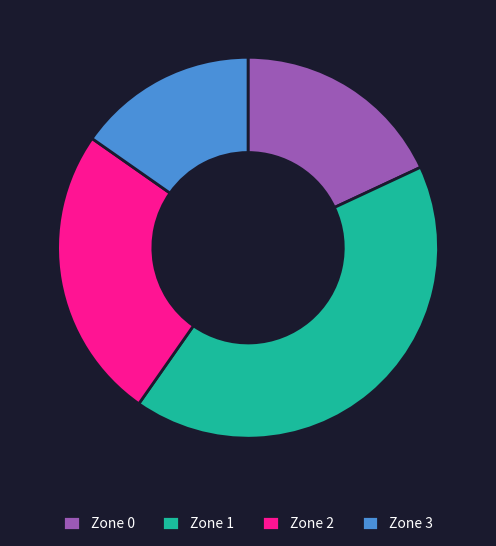

Which has a higher value, Zone 0 or Zone 3?

Zone 0